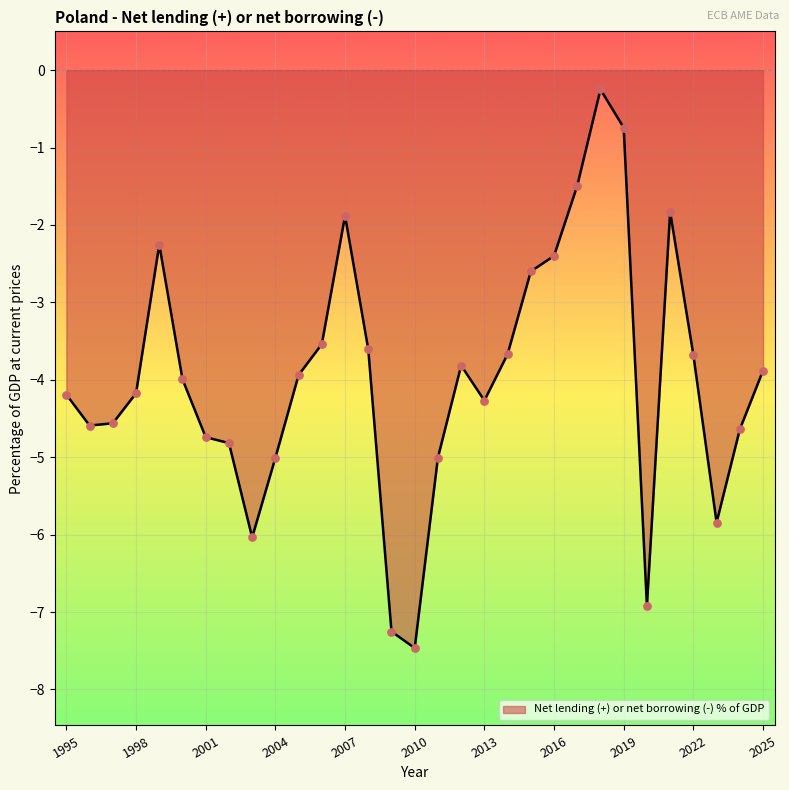

What is the minimum value shown in the chart?

-7.5